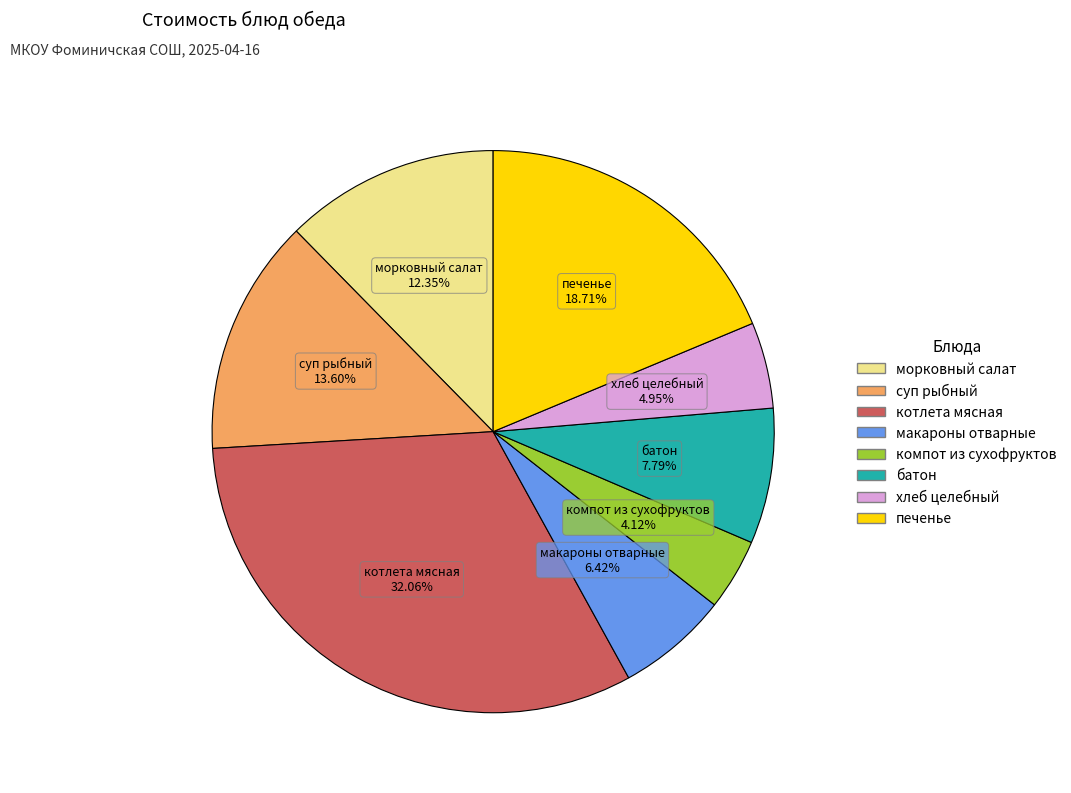

How many slices are in this pie chart?

8